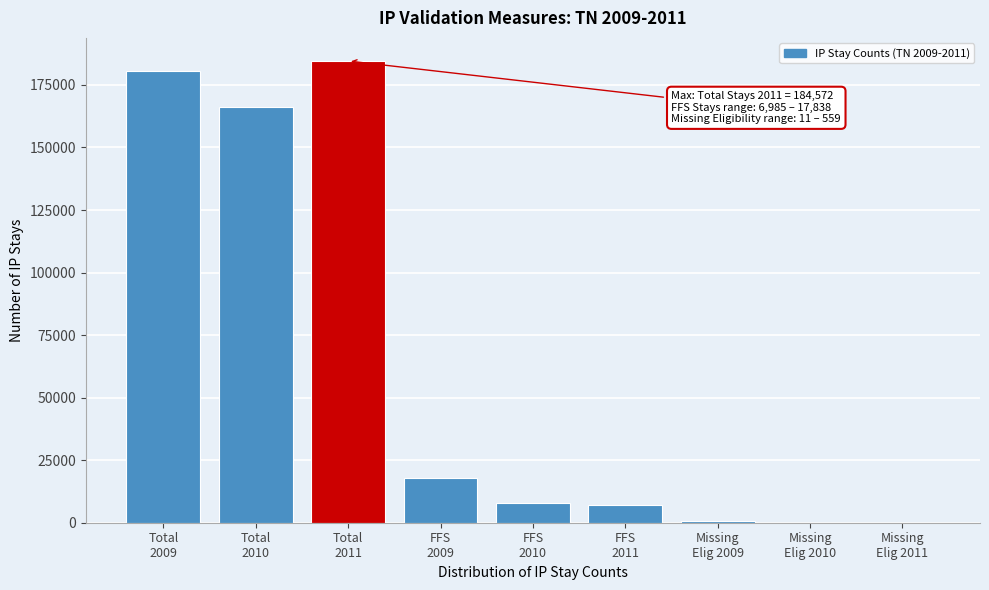

What is the greatest value displayed?

184572